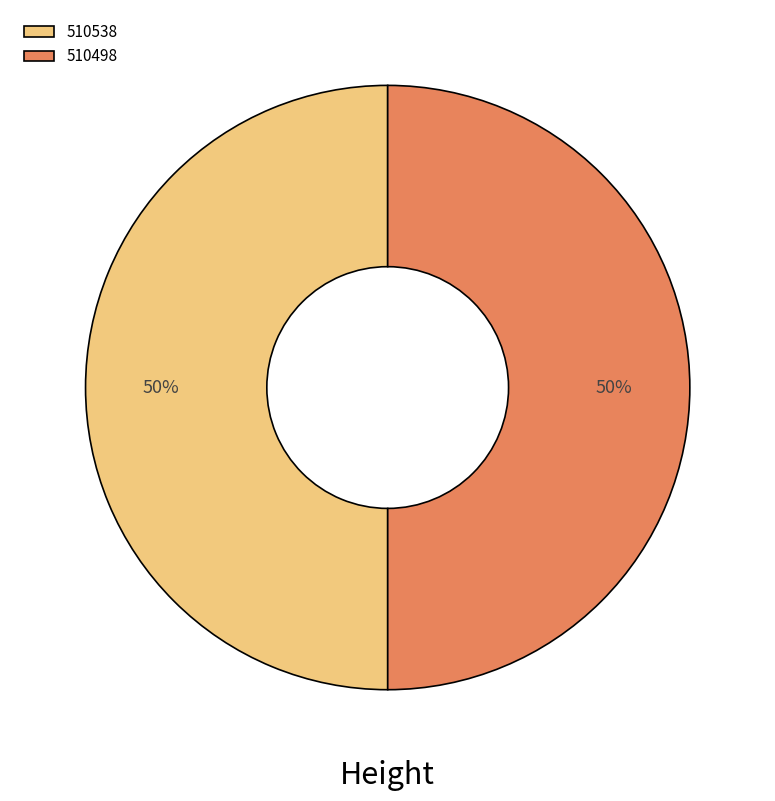

The 510538 slice represents 50% of the pie. True or false?

True